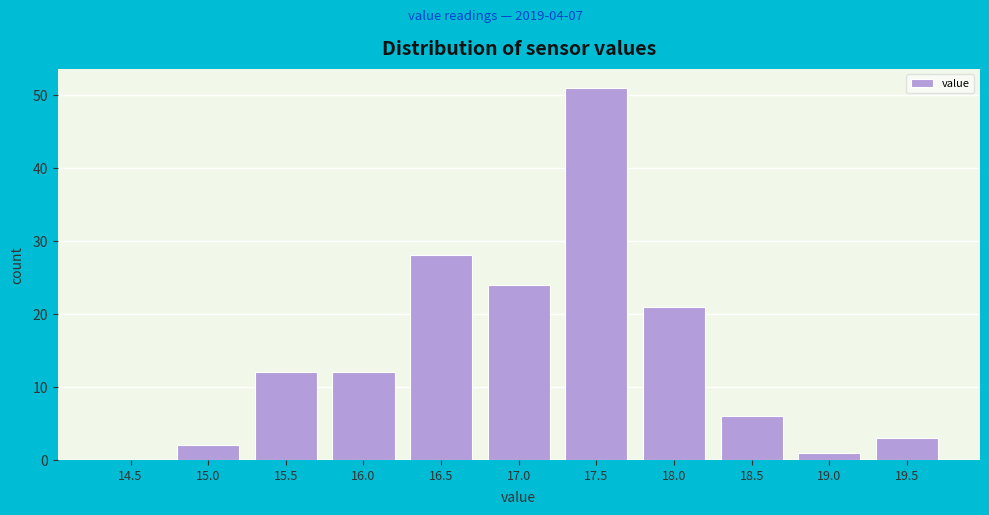

Reading right to left, transcribe all the data shown in this chart.

19.5=3	19.0=1	18.5=6	18.0=21	17.5=51	17.0=24	16.5=28	16.0=12	15.5=12	15.0=2	14.5=0